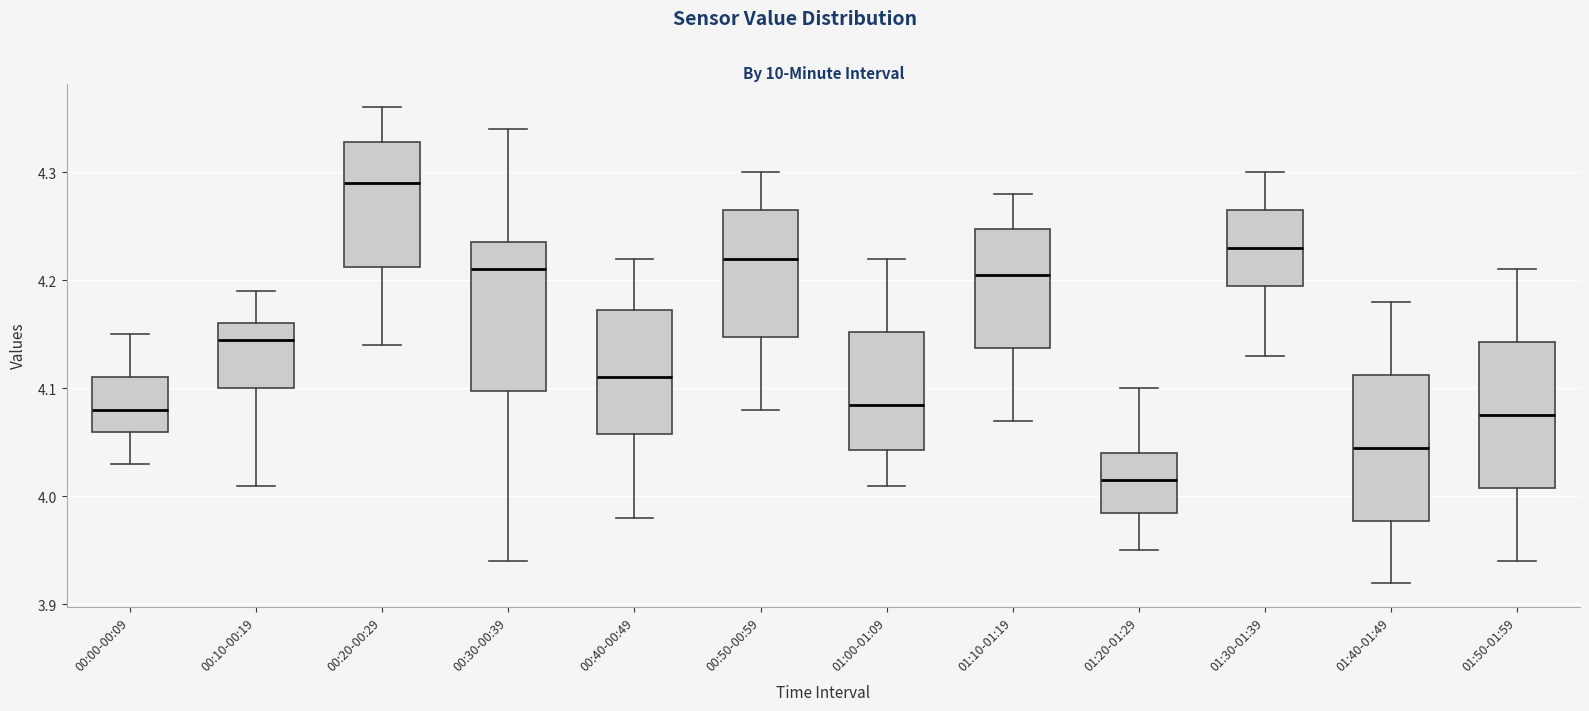

Reading left to right, read every box against the y-axis: the position of its median line, the range the box covers, and the ends of its whiskers. The values are not printed on the chart, so give them approximately, as read against the axis.

00:00-00:09: median 4.08, box 4.06 to 4.11, whiskers 4.03 to 4.15
00:10-00:19: median 4.15, box 4.10 to 4.16, whiskers 4.01 to 4.19
00:20-00:29: median 4.29, box 4.21 to 4.33, whiskers 4.14 to 4.36
00:30-00:39: median 4.21, box 4.10 to 4.24, whiskers 3.94 to 4.34
00:40-00:49: median 4.11, box 4.06 to 4.17, whiskers 3.98 to 4.22
00:50-00:59: median 4.22, box 4.15 to 4.27, whiskers 4.08 to 4.30
01:00-01:09: median 4.09, box 4.04 to 4.15, whiskers 4.01 to 4.22
01:10-01:19: median 4.21, box 4.14 to 4.25, whiskers 4.07 to 4.28
01:20-01:29: median 4.02, box 3.99 to 4.04, whiskers 3.95 to 4.10
01:30-01:39: median 4.23, box 4.20 to 4.27, whiskers 4.13 to 4.30
01:40-01:49: median 4.05, box 3.98 to 4.11, whiskers 3.92 to 4.18
01:50-01:59: median 4.08, box 4.01 to 4.14, whiskers 3.94 to 4.21